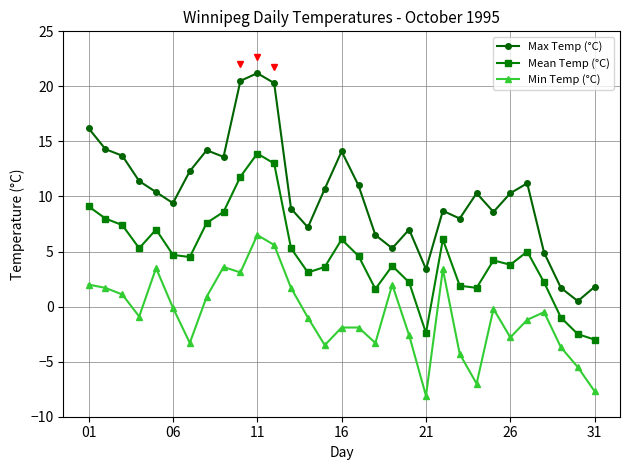

True or false: Min Temp (°C) has more than 0 points higher than both neighbors.

True